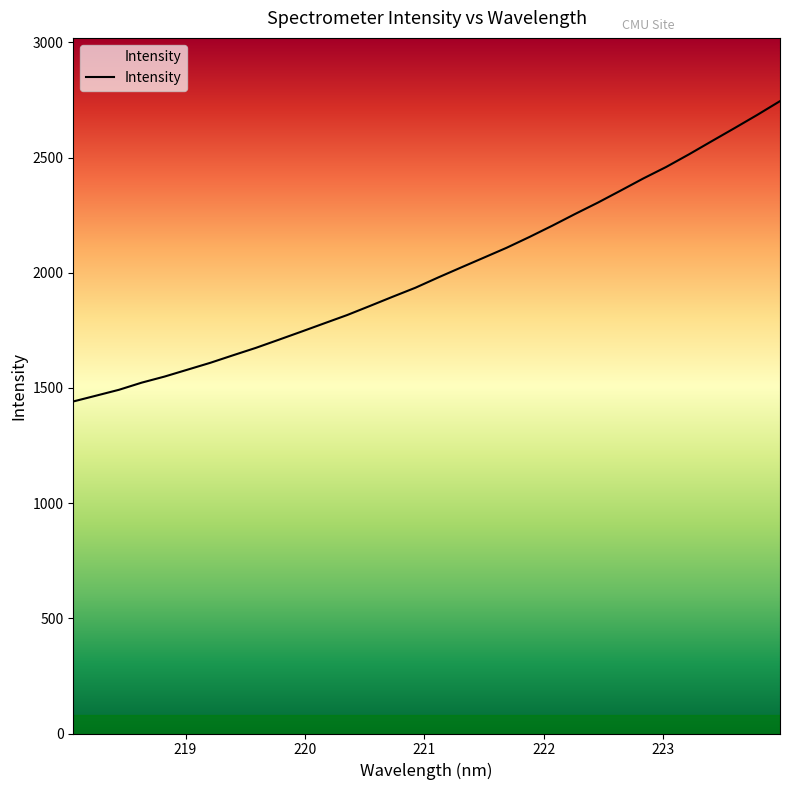

What is the maximum value shown in the chart?

2744.8